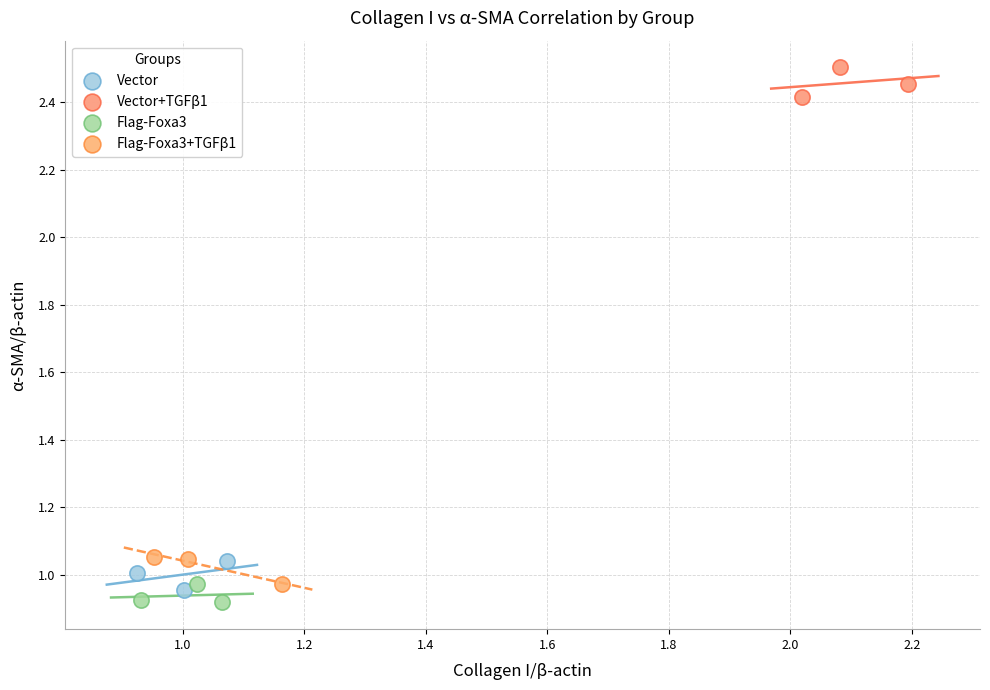

Which series reaches the maximum Y coordinate?

Vector+TGFβ1